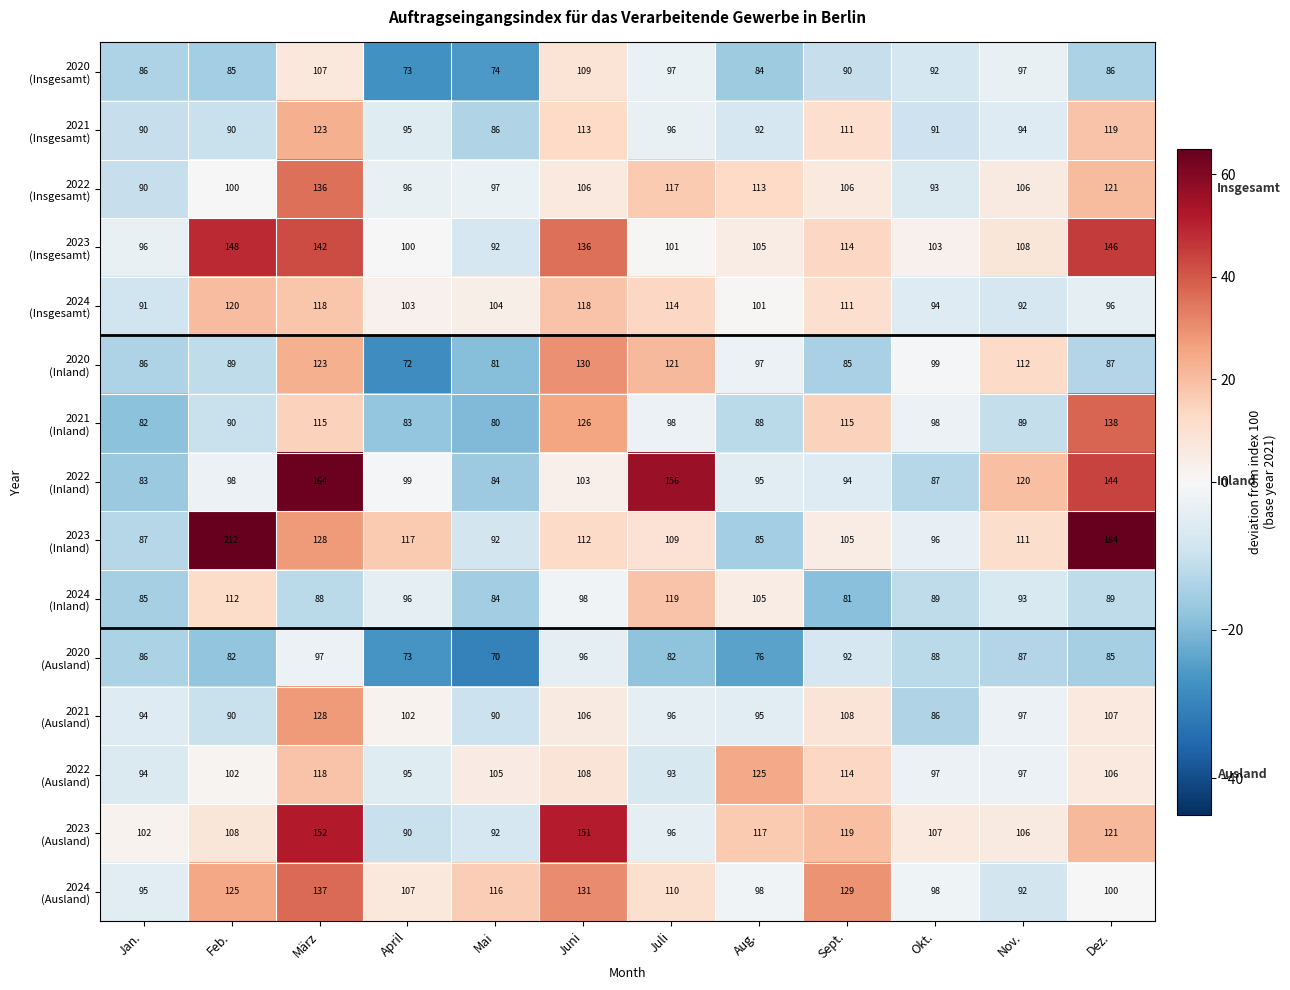

How many series are shown in this chart?

15